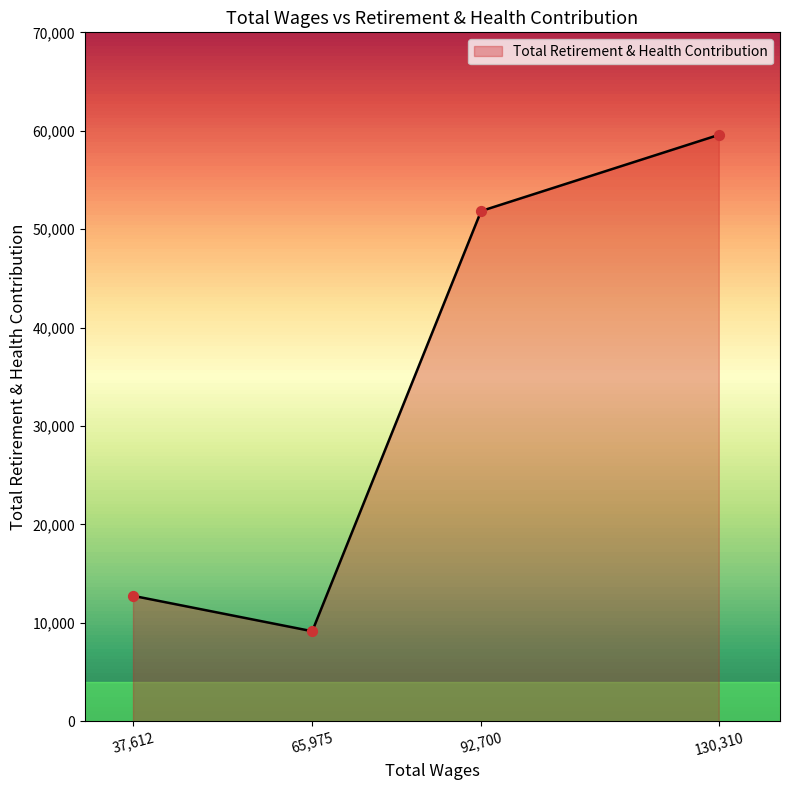

Approximately how many times larger is the value at 37,612 compared to 65,975?

1.4